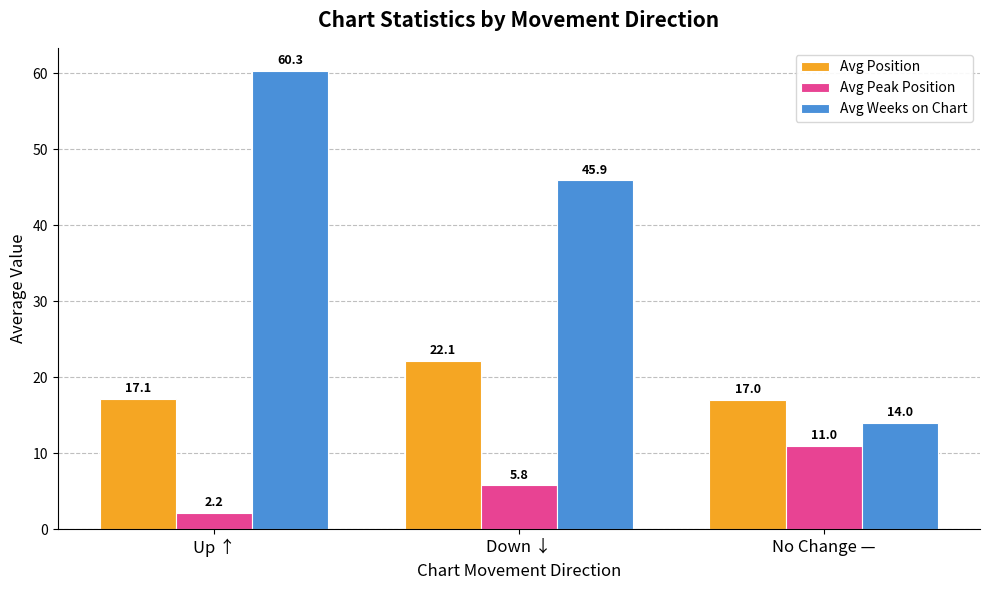

At No Change —, list the series in order from smallest to largest.

Avg Peak Position, Avg Weeks on Chart, Avg Position